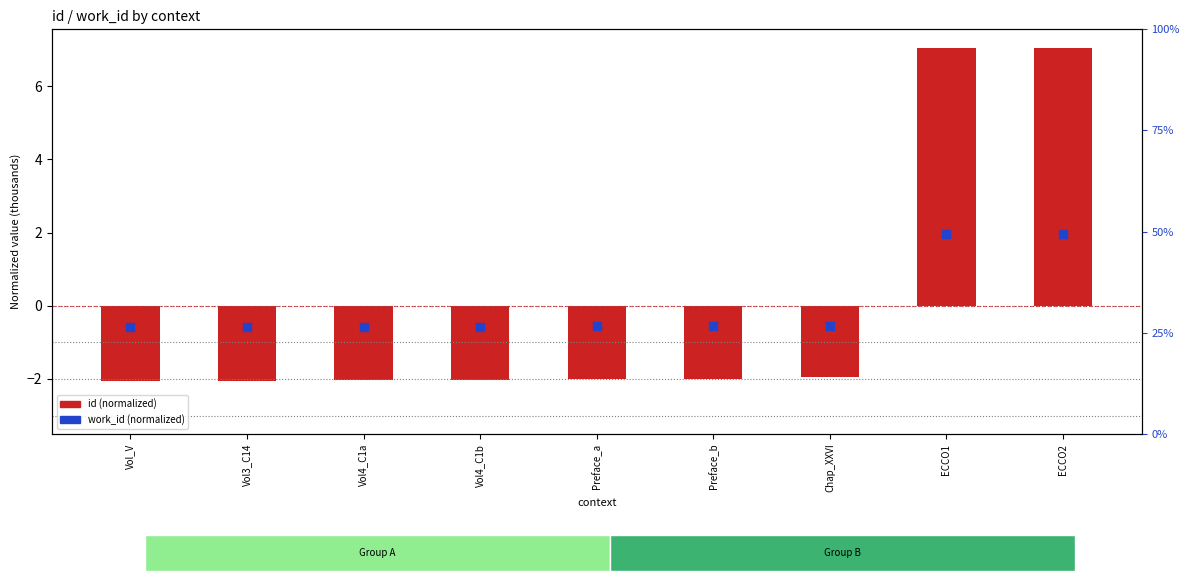

Is the value of id (normalized) at Preface_b greater than the value of work_id (normalized) at ECCO2?

No